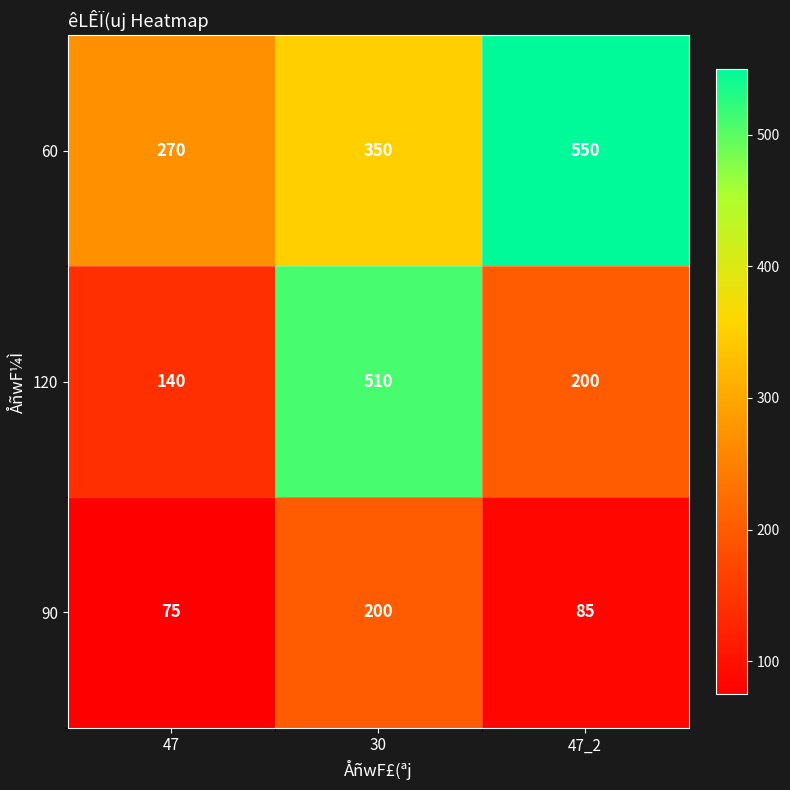

Is it true that 90 equals 85 at 47_2?

True